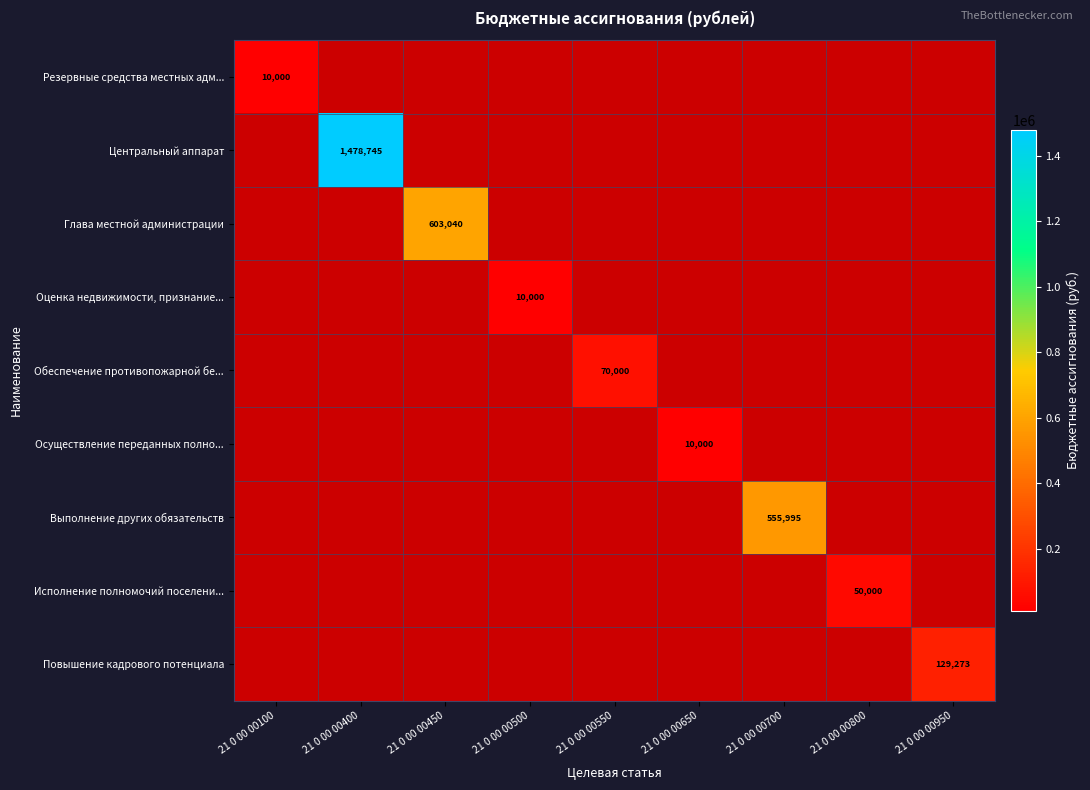

Is it true that Центральный аппарат equals 0 at 21 0 00 00700?

True